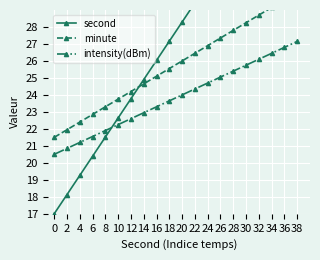

What value does the minute series have at 0?

21.5